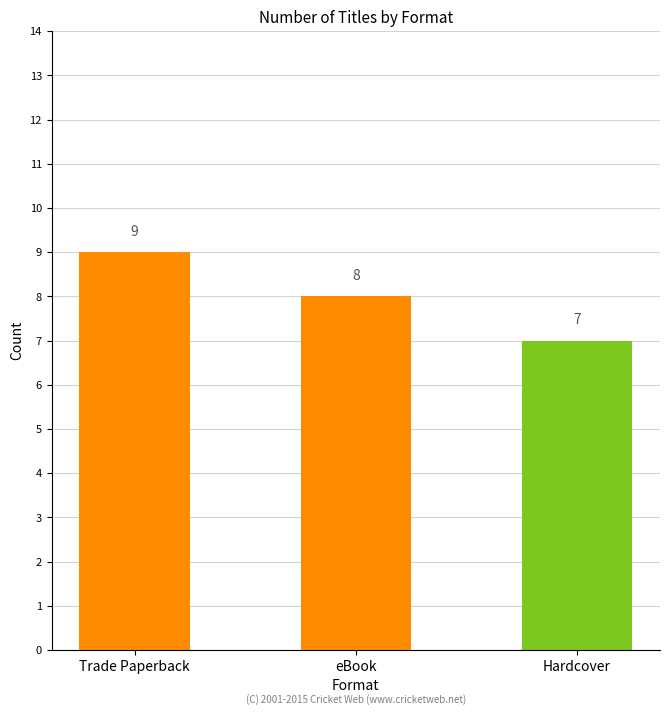

What is the value of the 1st bar from the left?

9